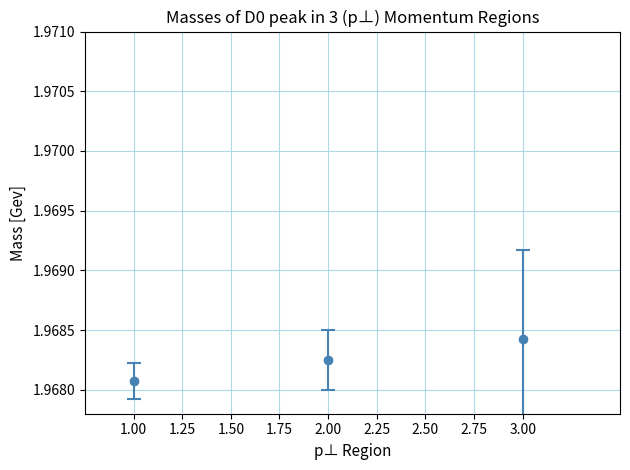

Between 1.00 and 3.00, which is larger?

3.00